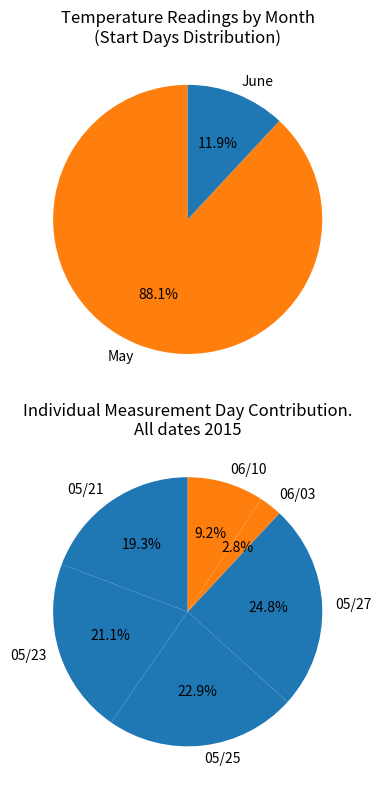

What is the change in value from 05/21 to 05/27?

+6